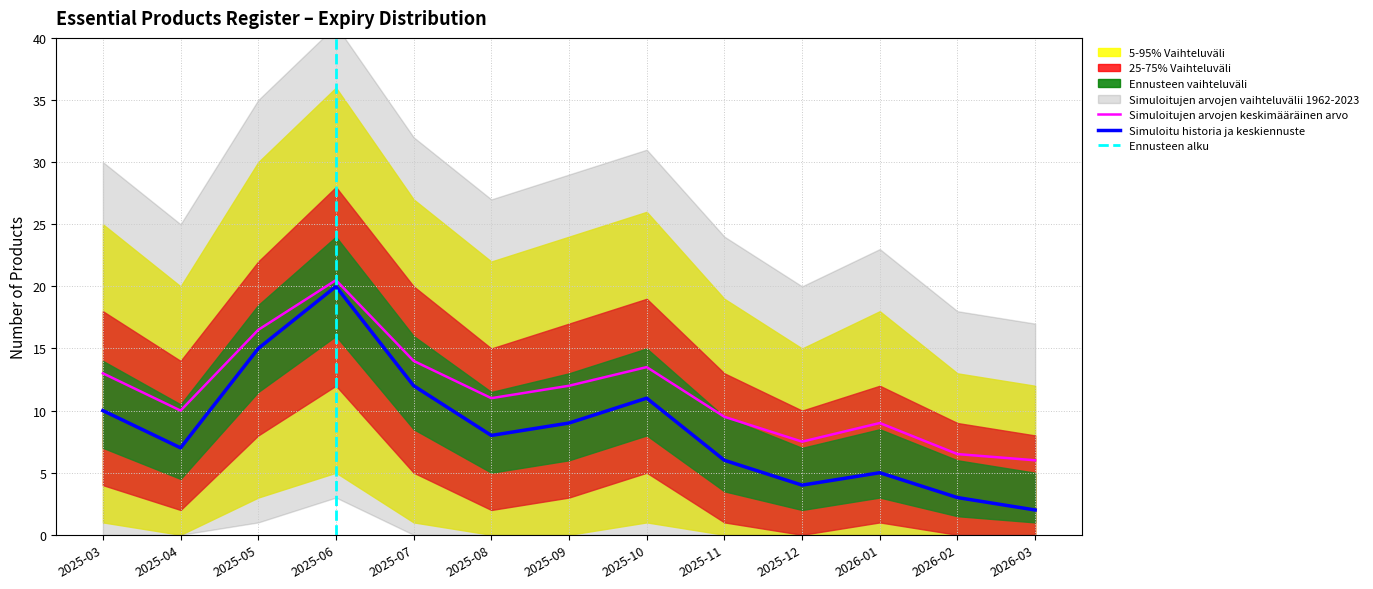

What is the label of the 1st point from the right?

2026-03